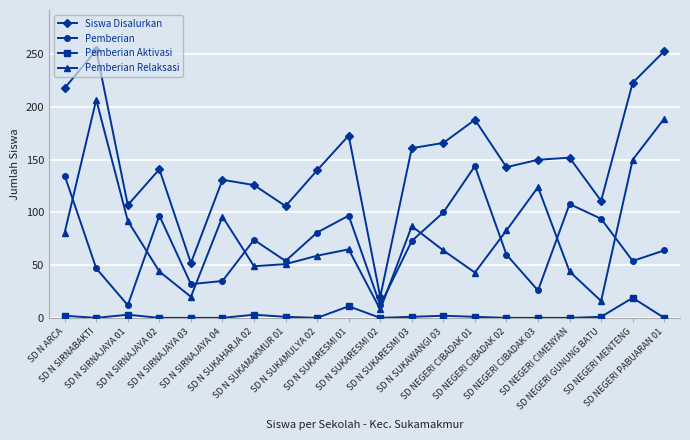

Rank the series by their maximum value, from lowest to highest.

Pemberian Aktivasi, Pemberian, Pemberian Relaksasi, Siswa Disalurkan